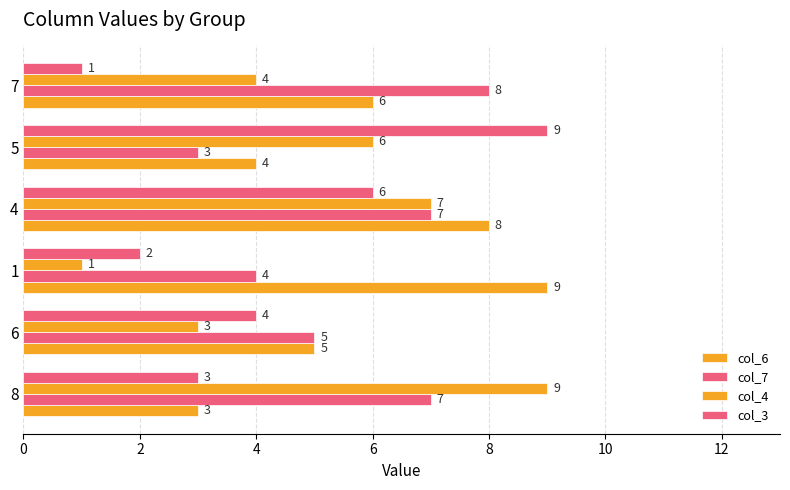

Count the number of data series in this chart.

4